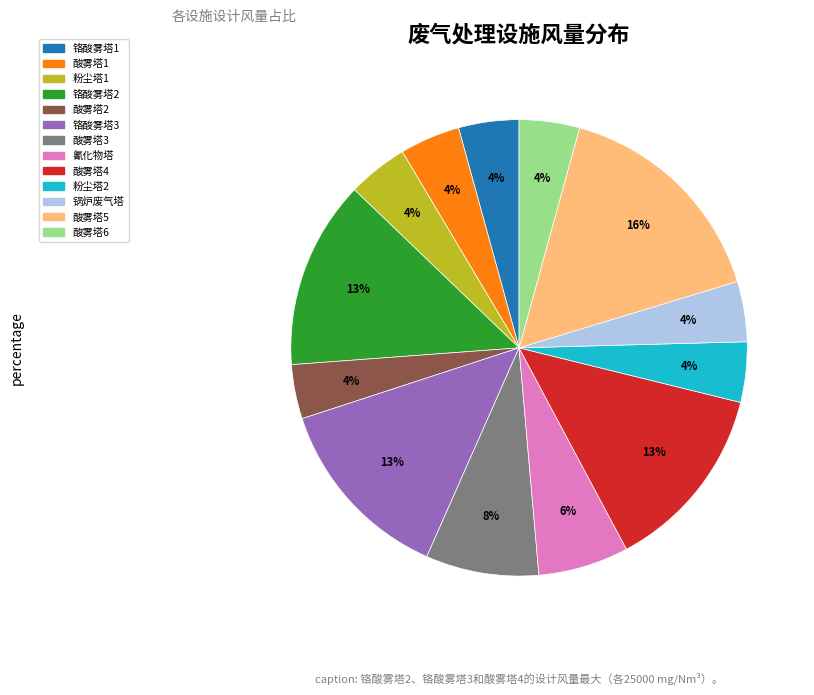

To the nearest percent, what is the average slice percentage?

8%